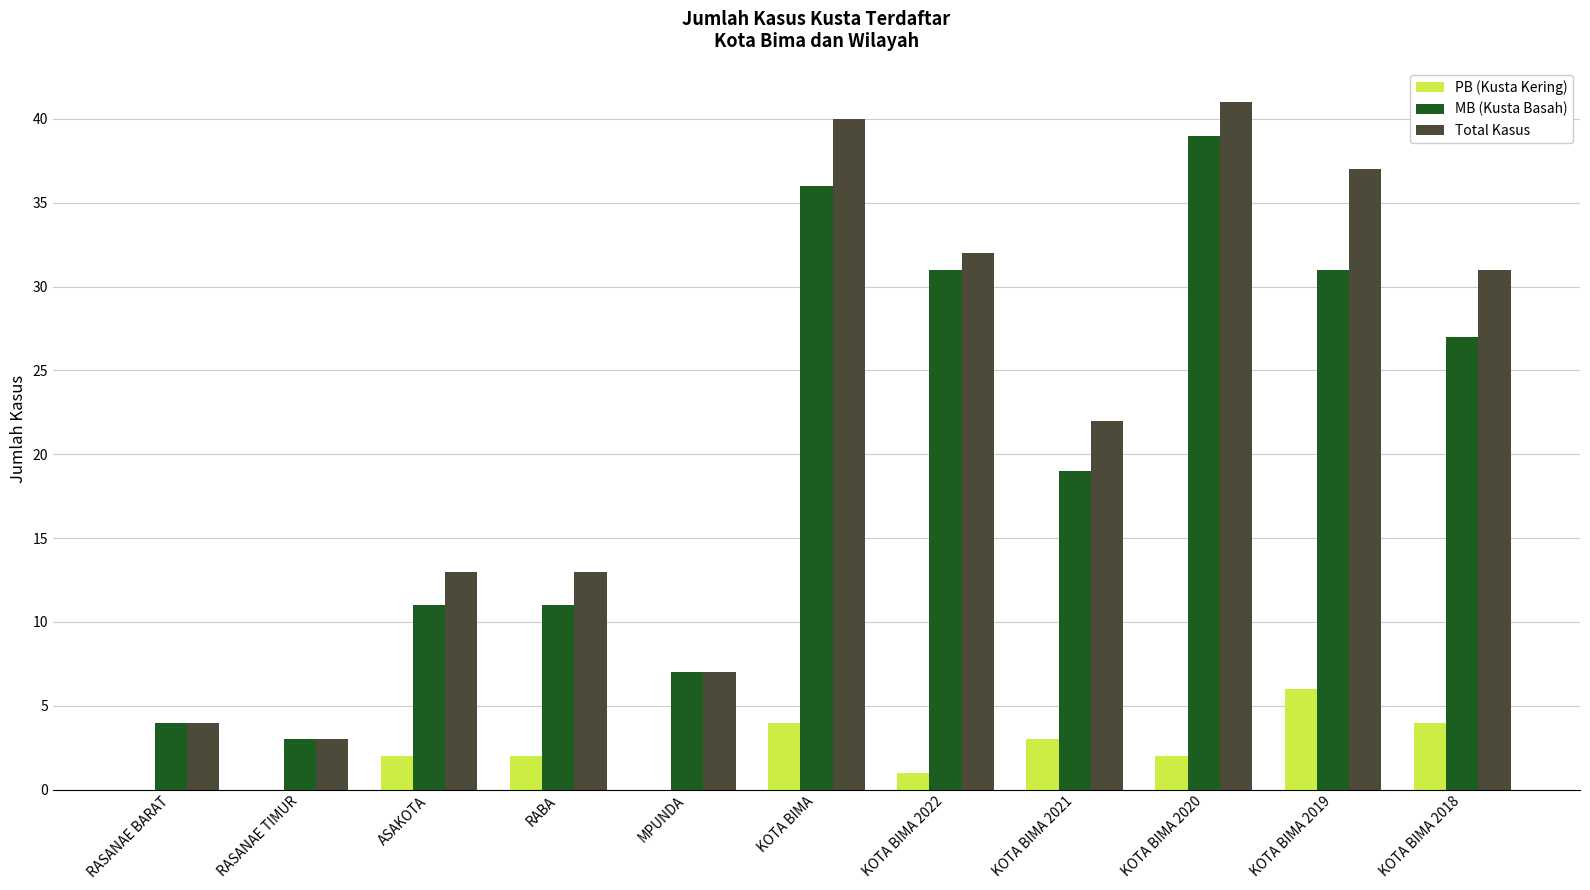

Where does the MB (Kusta Basah) series first go above 19?

KOTA BIMA